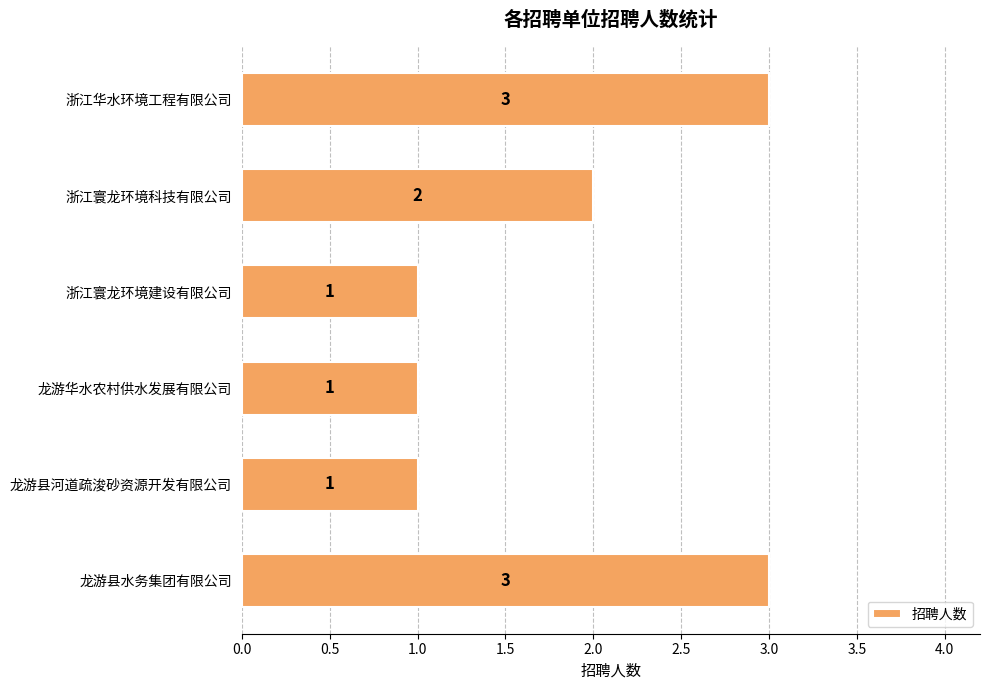

Is it true that the value at 龙游县河道疏浚砂资源开发有限公司 is 1?

True